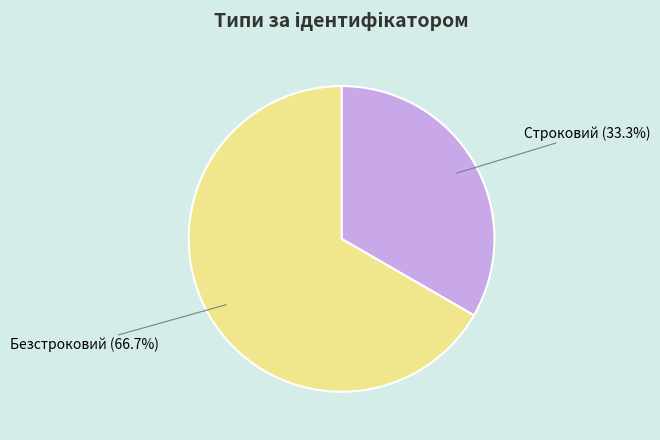

What is the ratio of the value at Строковий to the value at Безстроковий?

0.5